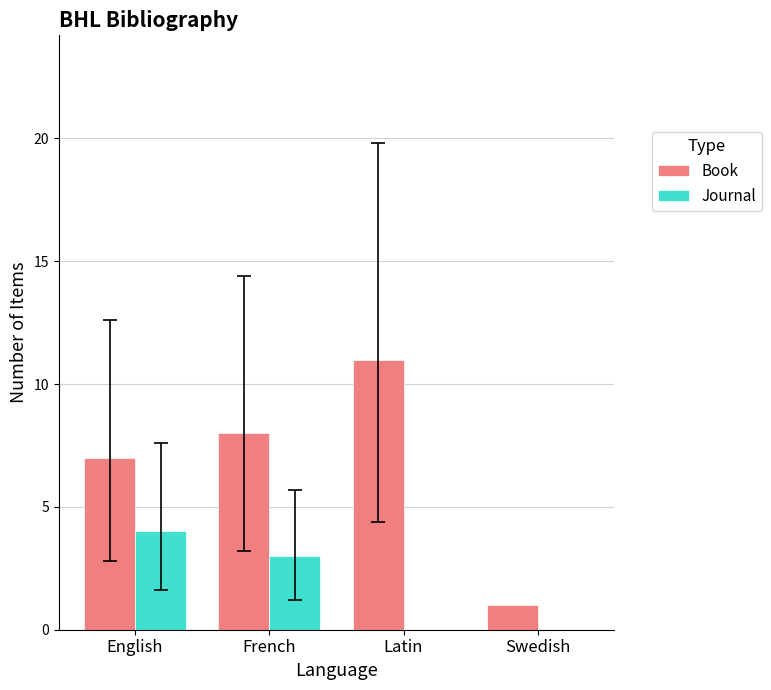

Which series changed the most between French and Swedish?

Book